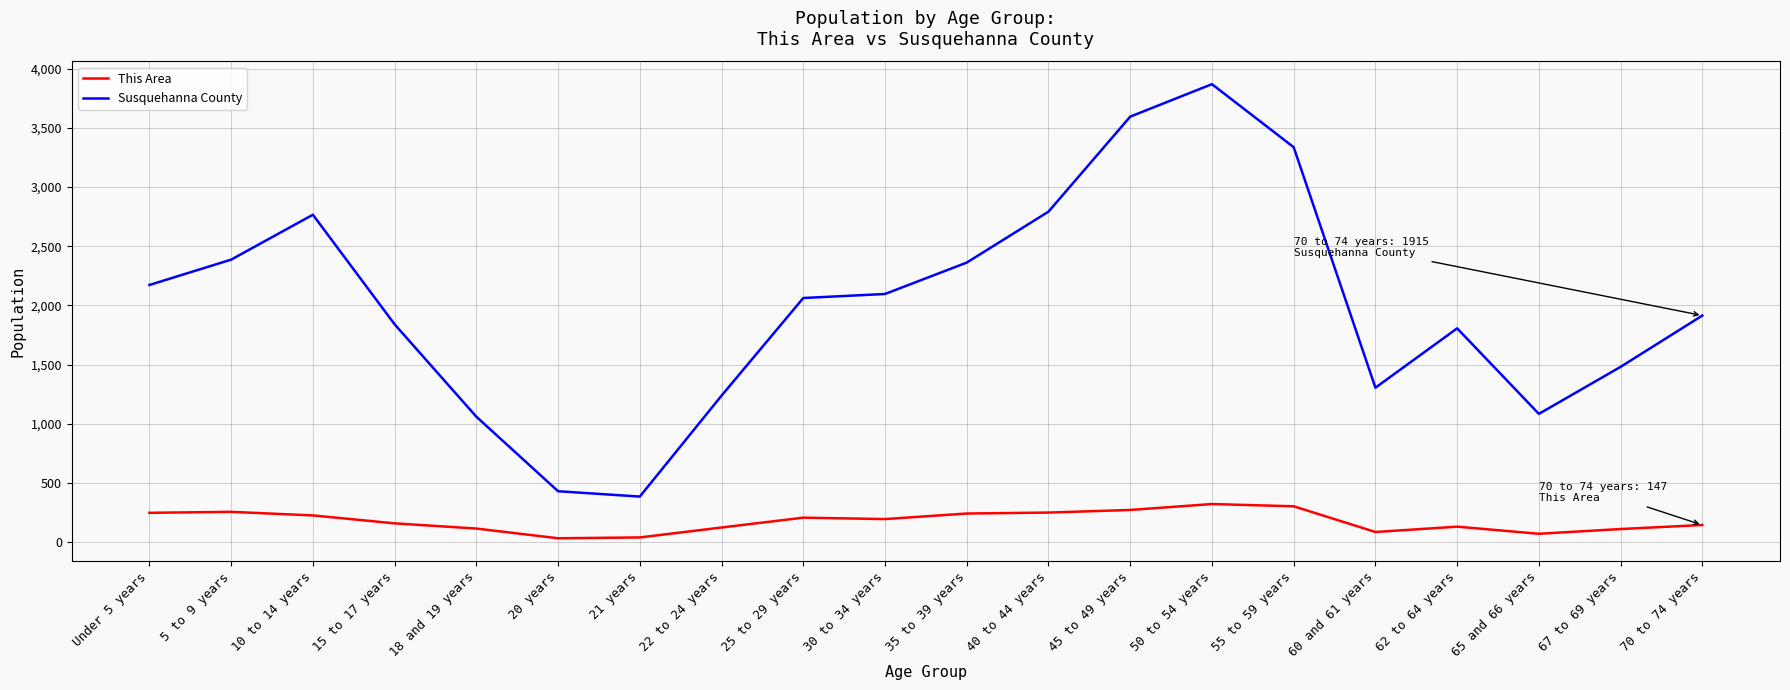

Is the value of Susquehanna County at 30 to 34 years greater than the value of This Area at 15 to 17 years?

Yes